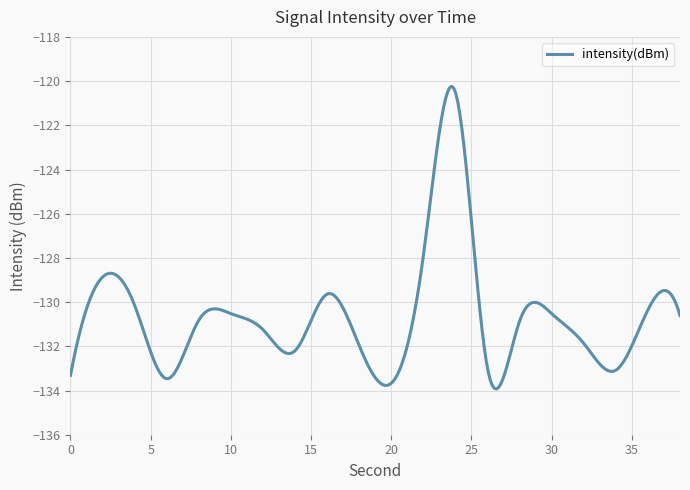

What is the maximum value shown in the chart?

-120.2